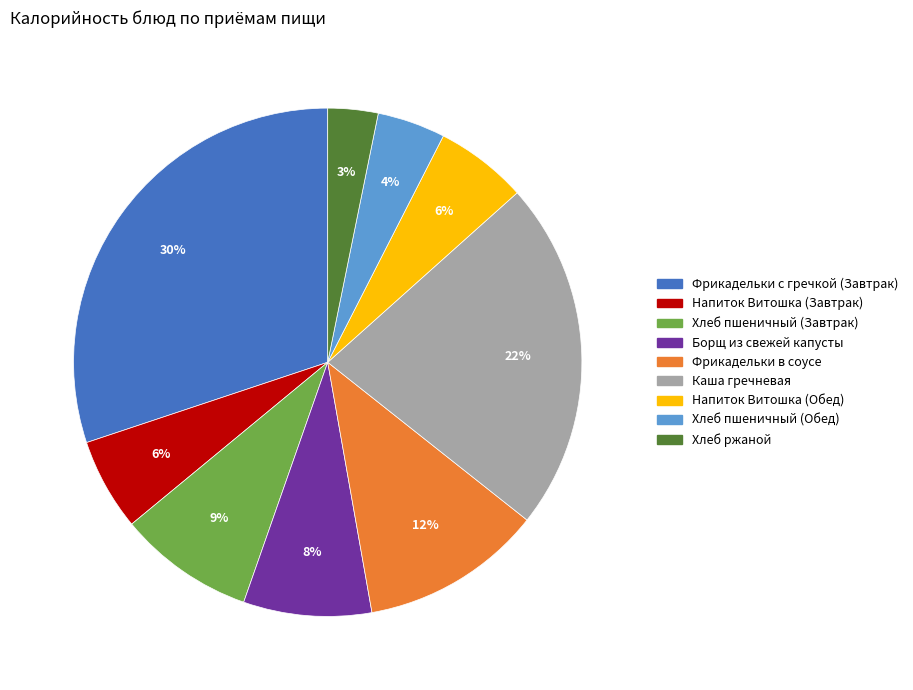

Is there any slice that represents more than half of the pie?

No